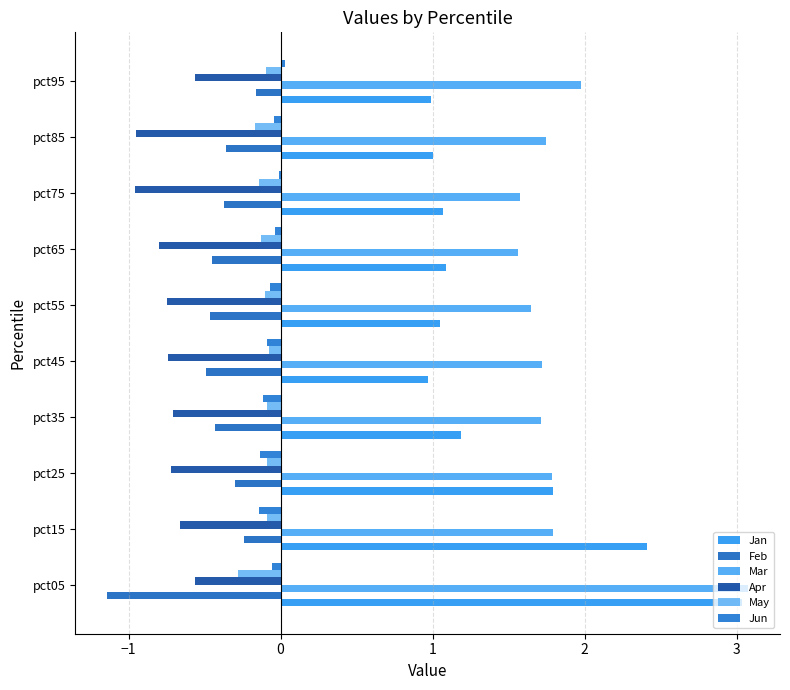

Count the number of data series in this chart.

6